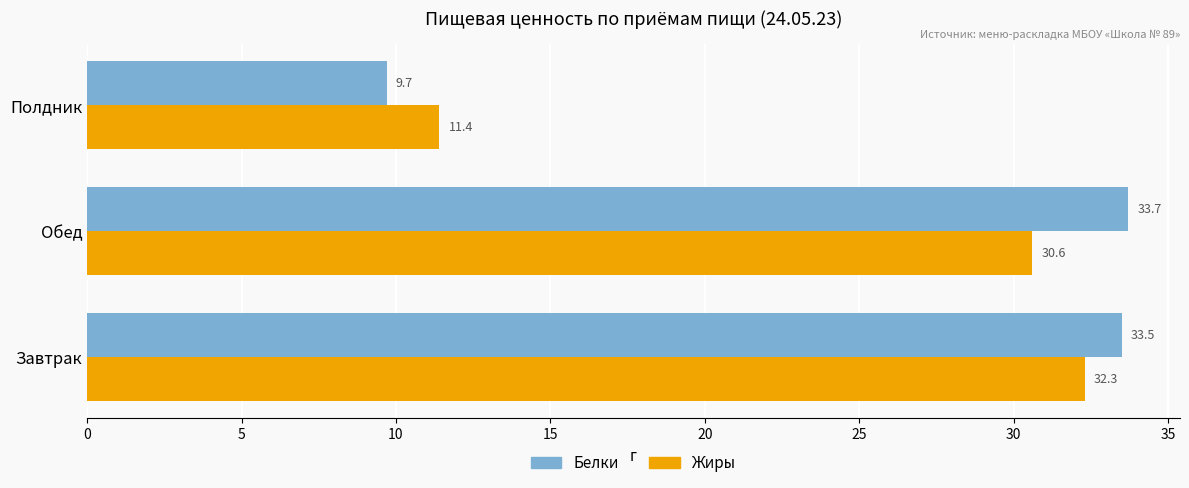

Is the value of Белки at Завтрак greater than the value of Жиры at Завтрак?

Yes